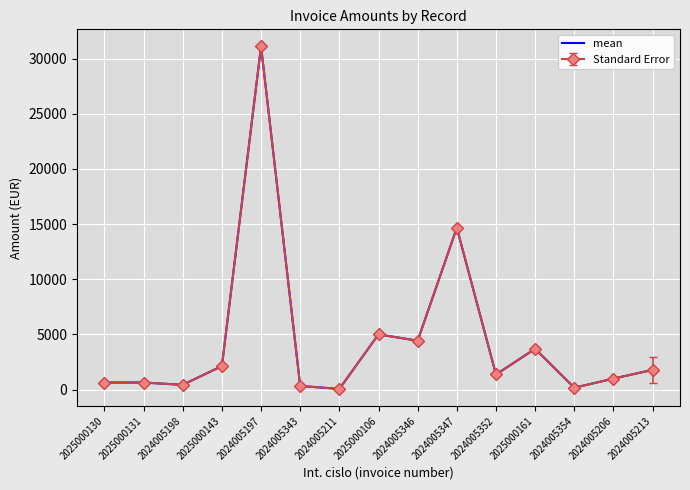

How many lines are shown in the chart?

1